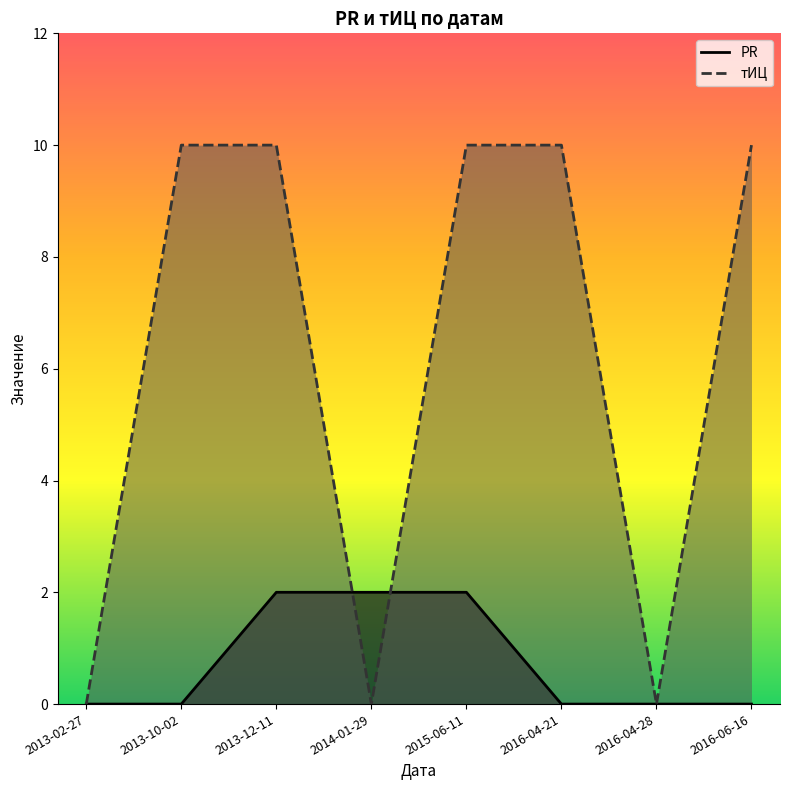

How many times do тИЦ and PR cross each other?

2